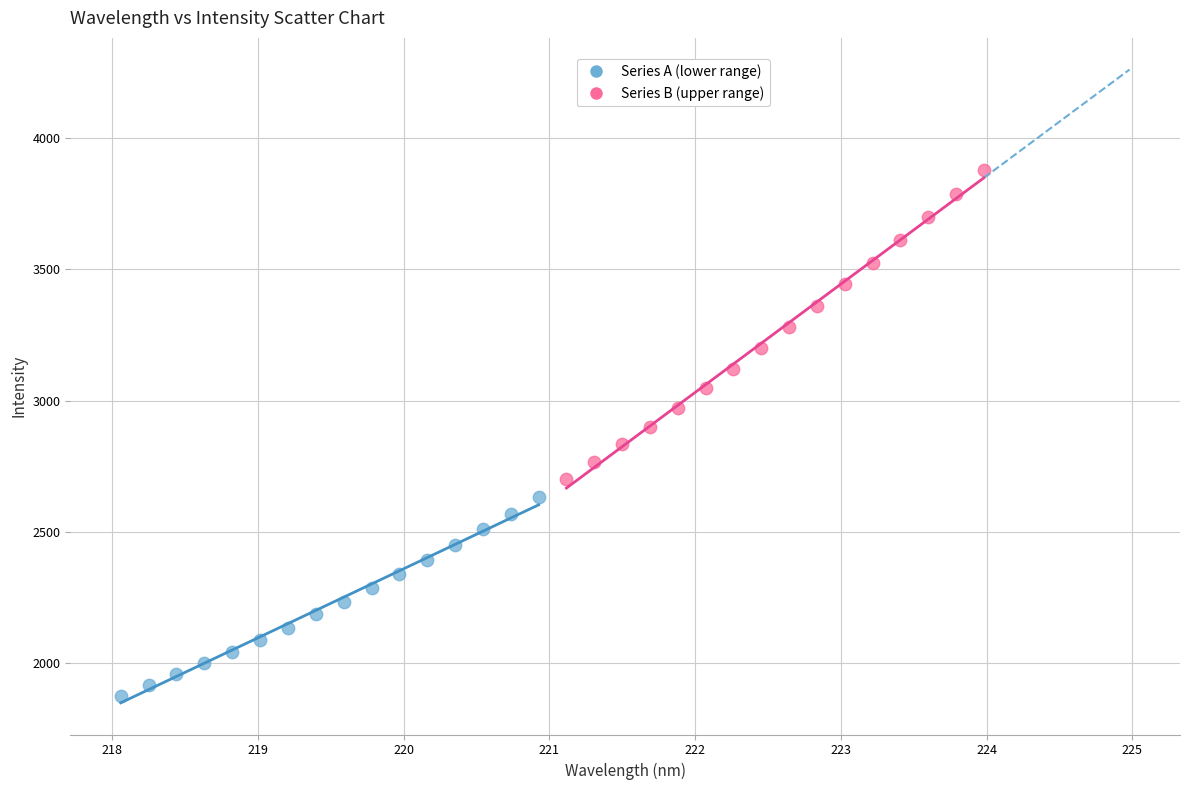

Which series reaches the minimum Y coordinate?

Series A (lower range)